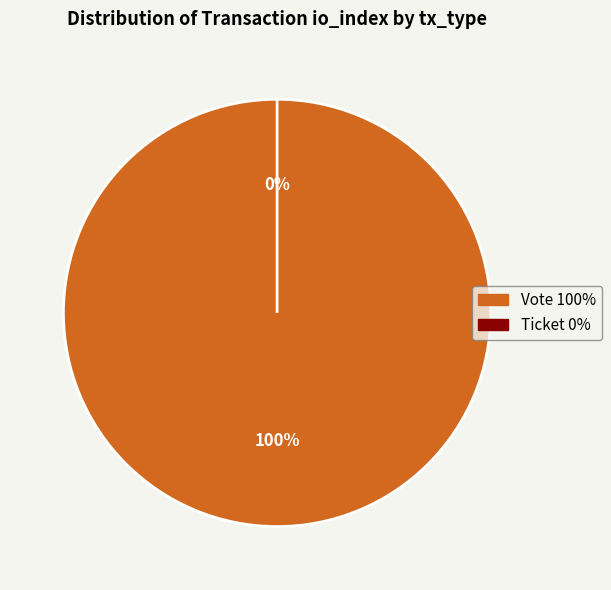

Which slice is the largest?

Vote